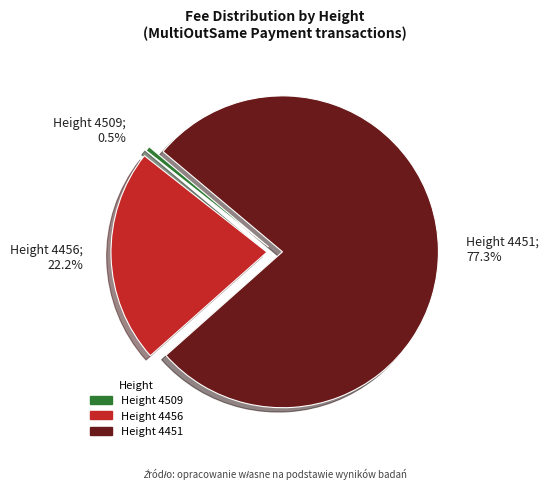

Count the number of slices in the pie.

3